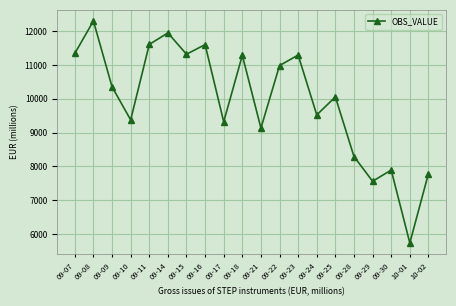

Is it true that the value at 09-25 is 10058?

True